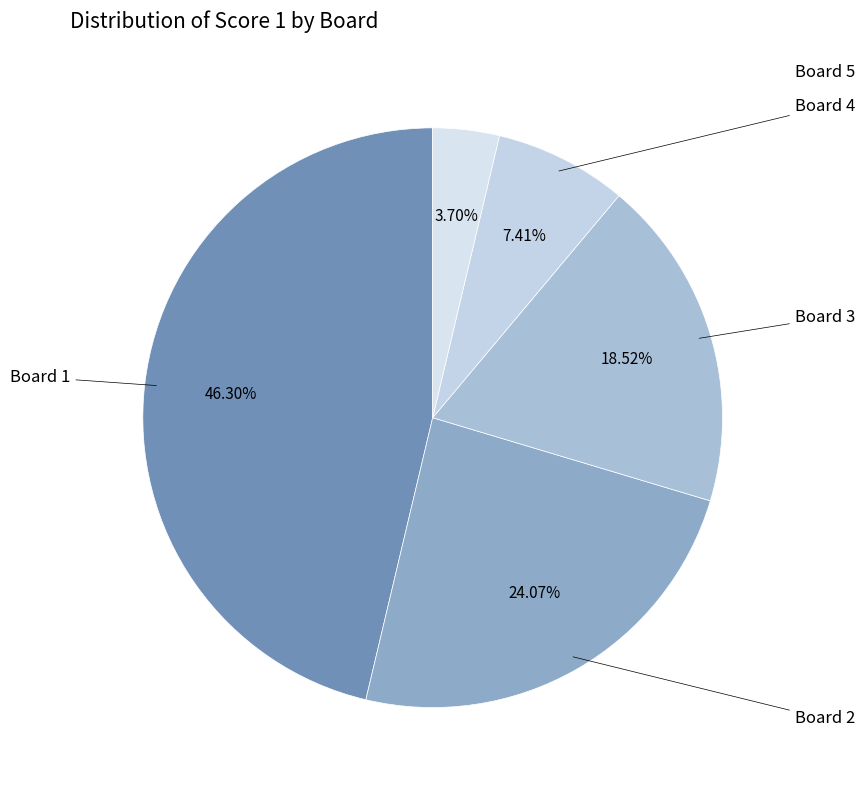

Count the number of slices in the pie.

5